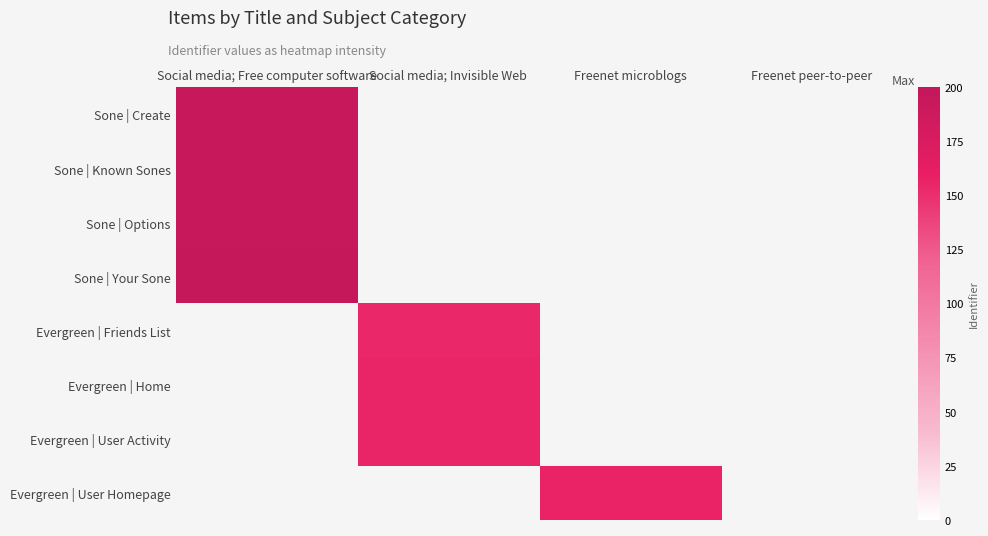

At which category does the chart reach its minimum across all series?

Social media; Invisible Web